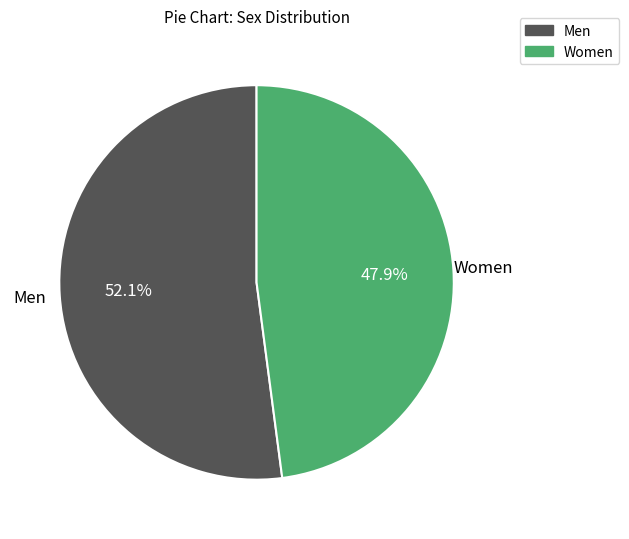

Which slice represents more than half of the pie?

Men